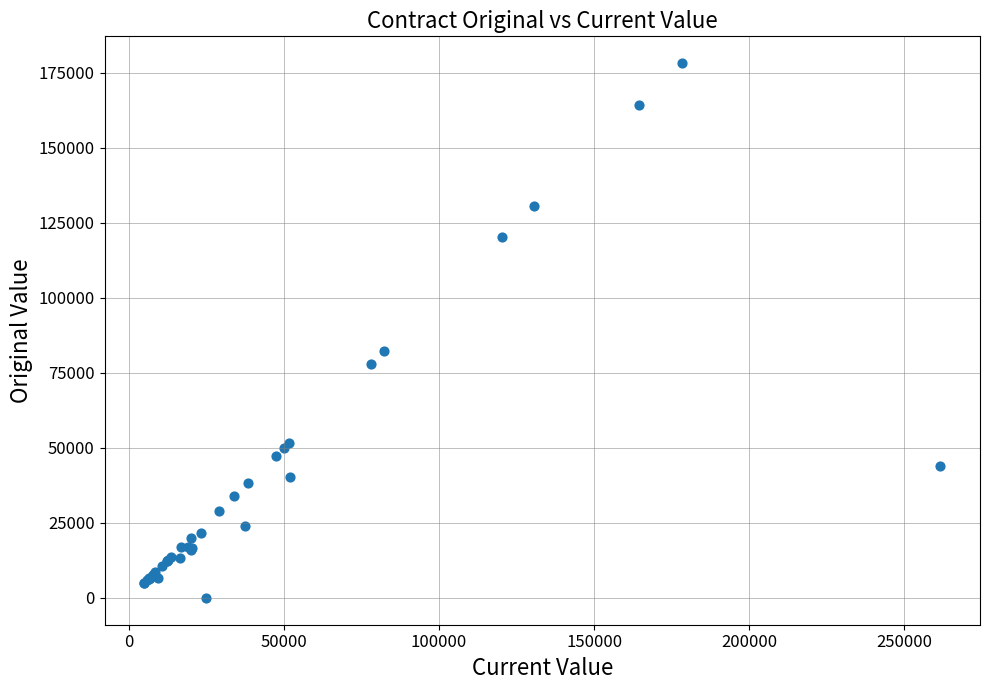

What Y value in the scatter plot is closest to 89130?

82250.0